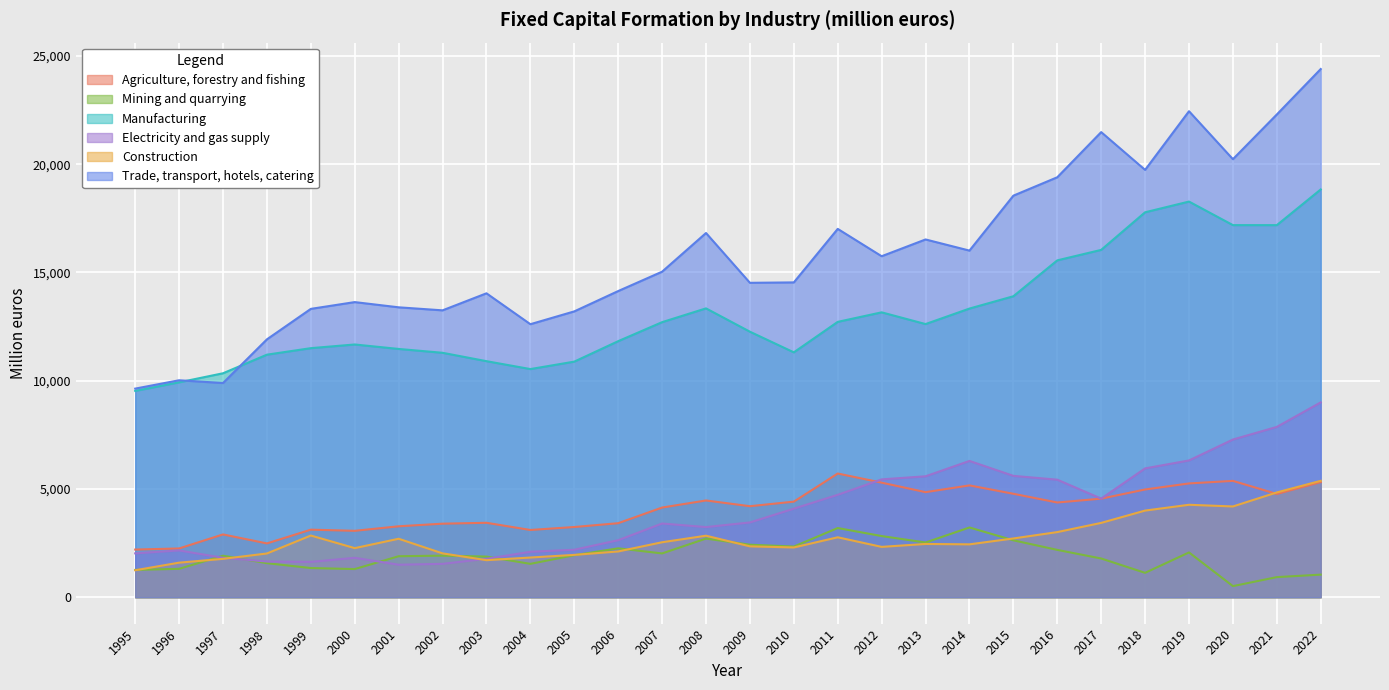

Reading left to right, list all the values displayed in this chart.

Agriculture, forestry and fishing: 2200	2251	2899	2484	3119	3066	3275	3396	3437	3105	3242	3418	4141	4468	4203	4414	5713	5291	4852	5164	4777	4374	4552	4975	5255	5373	4768	5316
Mining and quarrying: 1259	1310	1916	1571	1346	1299	1892	1919	1876	1540	1940	2257	2021	2707	2424	2339	3194	2824	2526	3220	2628	2185	1787	1125	2067	511	927	1042
Manufacturing: 9529	9925	10344	11203	11504	11674	11468	11290	10903	10538	10882	11827	12705	13342	12264	11311	12719	13159	12617	13333	13902	15560	16044	17781	18276	17188	17187	18836
Electricity and gas supply: 2024	2160	1819	1648	1630	1819	1500	1540	1773	2098	2192	2633	3404	3239	3452	4089	4729	5442	5585	6294	5605	5428	4554	5950	6317	7283	7866	8999
Construction: 1244	1595	1771	2019	2848	2266	2699	2024	1710	1832	1954	2113	2538	2840	2349	2297	2767	2324	2459	2441	2713	3007	3432	4001	4269	4191	4839	5375
Trade, transport, hotels, catering: 9635	10021	9893	11911	13319	13632	13391	13251	14038	12611	13203	14142	15037	16823	14523	14542	17014	15751	16526	16011	18549	19399	21485	19740	22450	20234	22300	24399